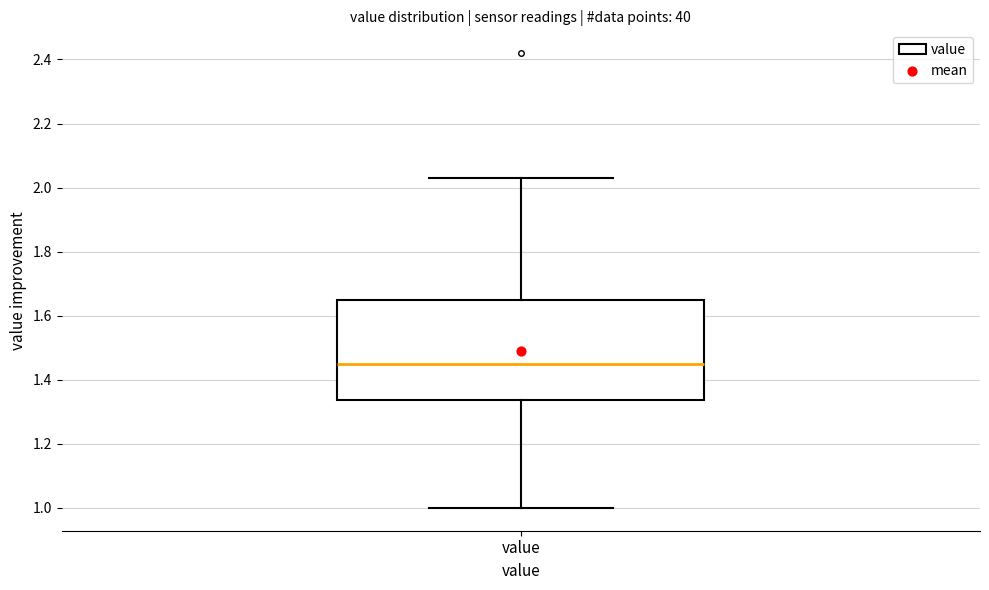

Where is the upper edge of the box for value on the y-axis? The values are not printed on the chart, so give them approximately, as read against the axis.

1.66